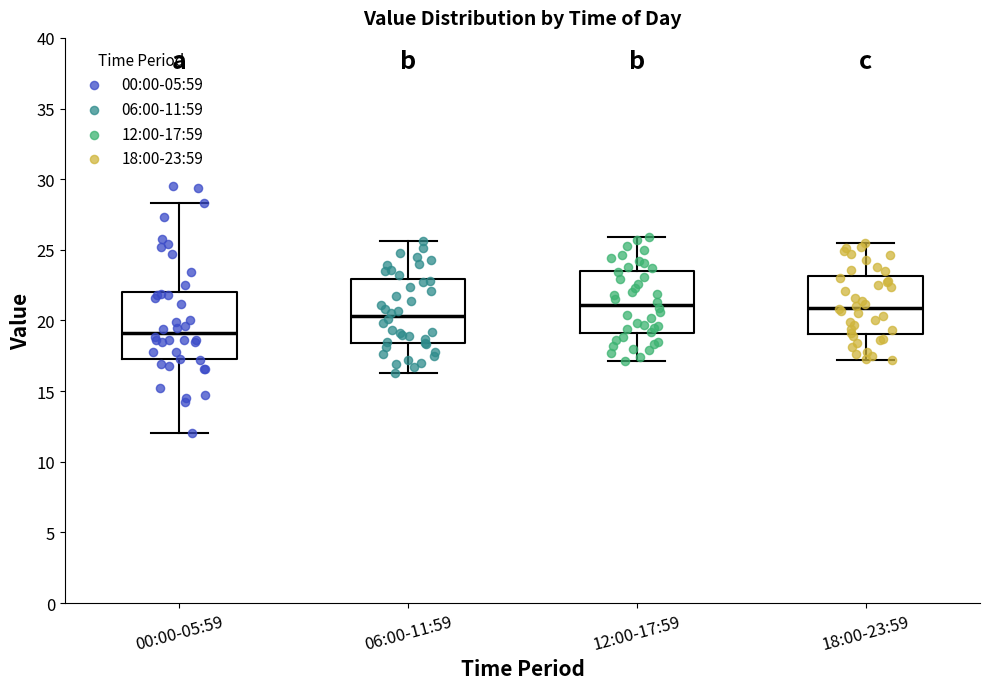

Reading left to right, read every box against the y-axis: the position of its median line, the range the box covers, and the ends of its whiskers. The values are not printed on the chart, so give them approximately, as read against the axis.

00:00-05:59: median 19.0, box 17.5 to 22.0, whiskers 12.0 to 28.5
06:00-11:59: median 20.5, box 18.5 to 23.0, whiskers 16.5 to 25.5
12:00-17:59: median 21.0, box 19.0 to 23.5, whiskers 17.0 to 26.0
18:00-23:59: median 21.0, box 19.0 to 23.0, whiskers 17.0 to 25.5